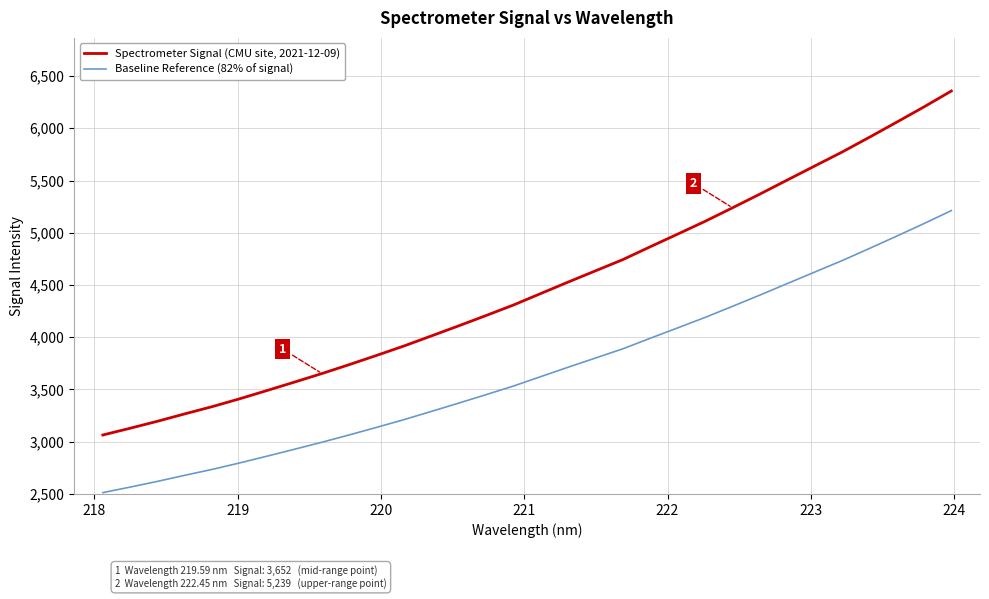

What is the greatest value displayed?

6356.5